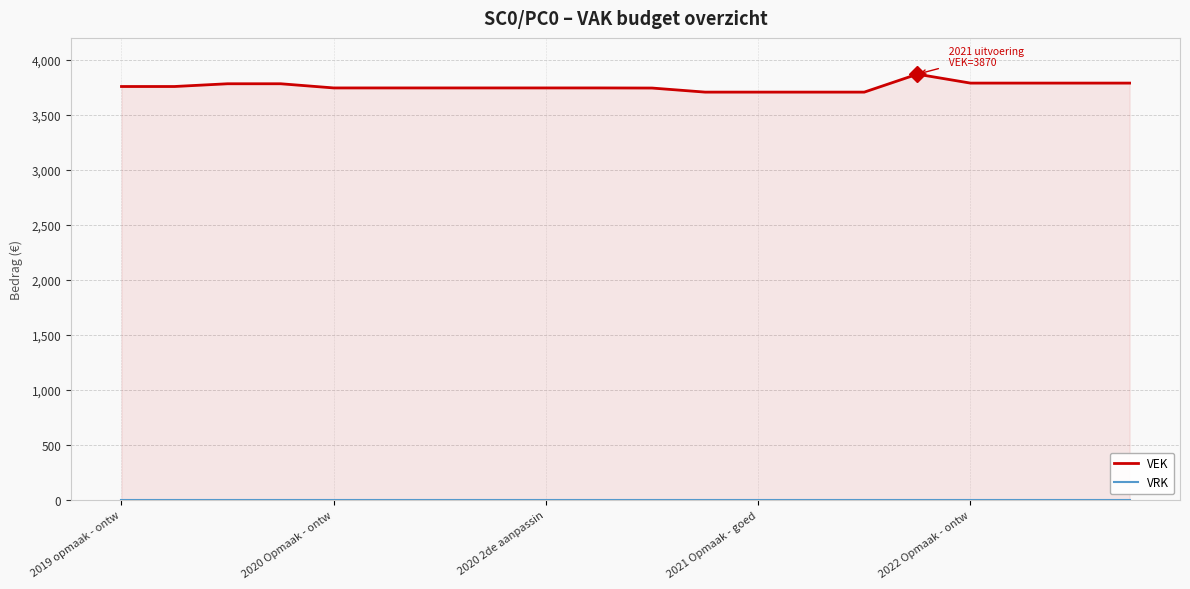

True or false: VEK and VRK intersect in this chart.

False